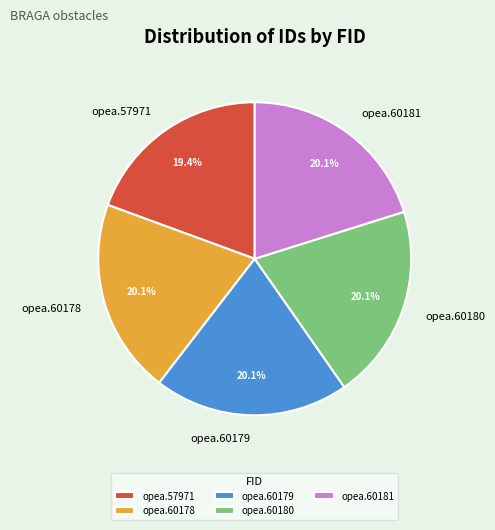

To the nearest percent, what is the combined percentage of opea.60178 and opea.60179?

40%